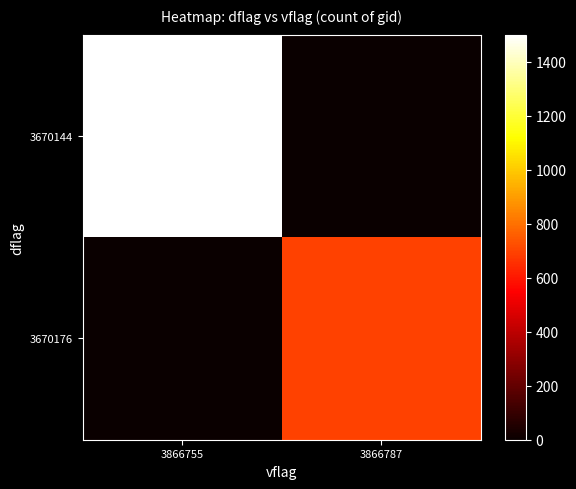

Reading right to left, list all the values displayed in this chart.

3670144: 3866787=0	3866755=1500
3670176: 3866787=696	3866755=0